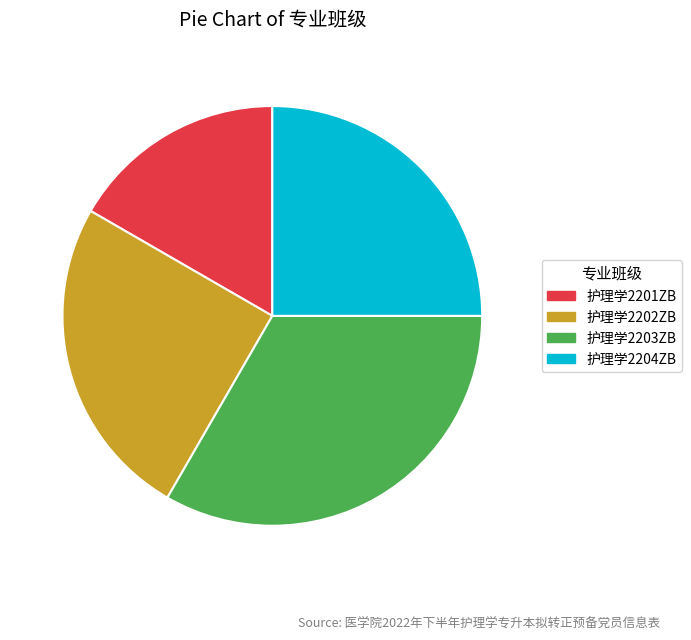

Between 护理学2203ZB and 护理学2201ZB, which is larger?

护理学2203ZB